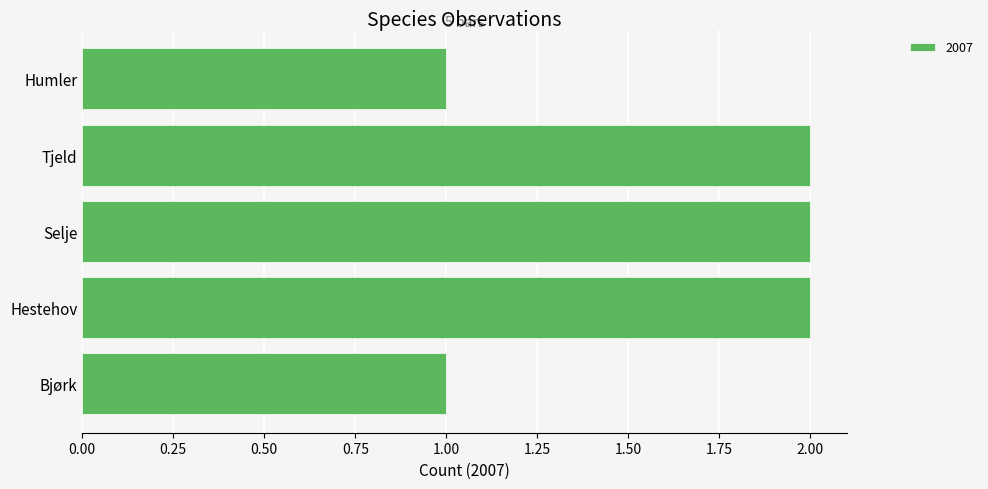

Reading bottom to top, list all the values displayed in this chart.

1	2	2	2	1